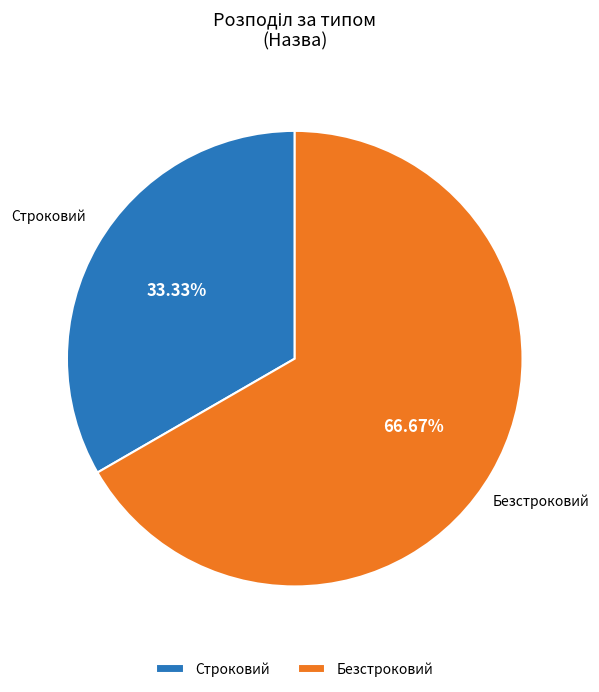

True or false: Безстроковий accounts for 67% of the total.

True